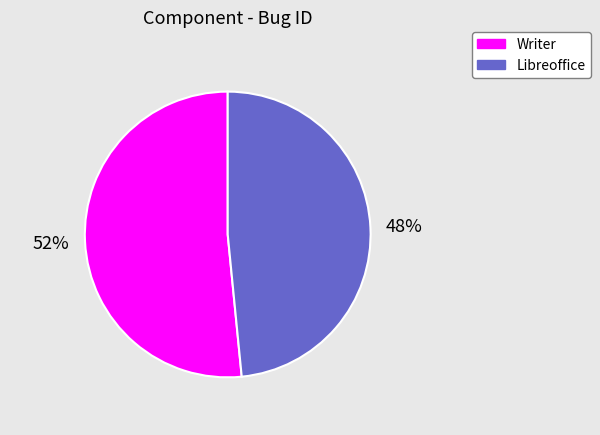

How many slices are in this pie chart?

2